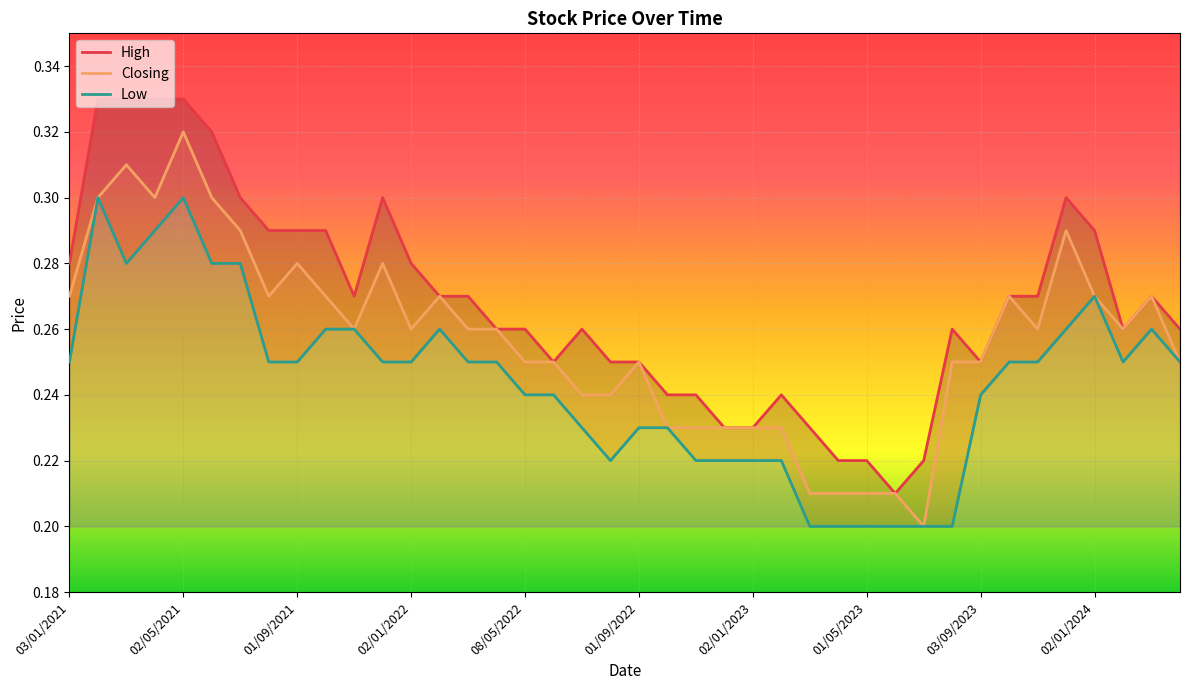

At which label does Closing reach its peak?

02/05/2021